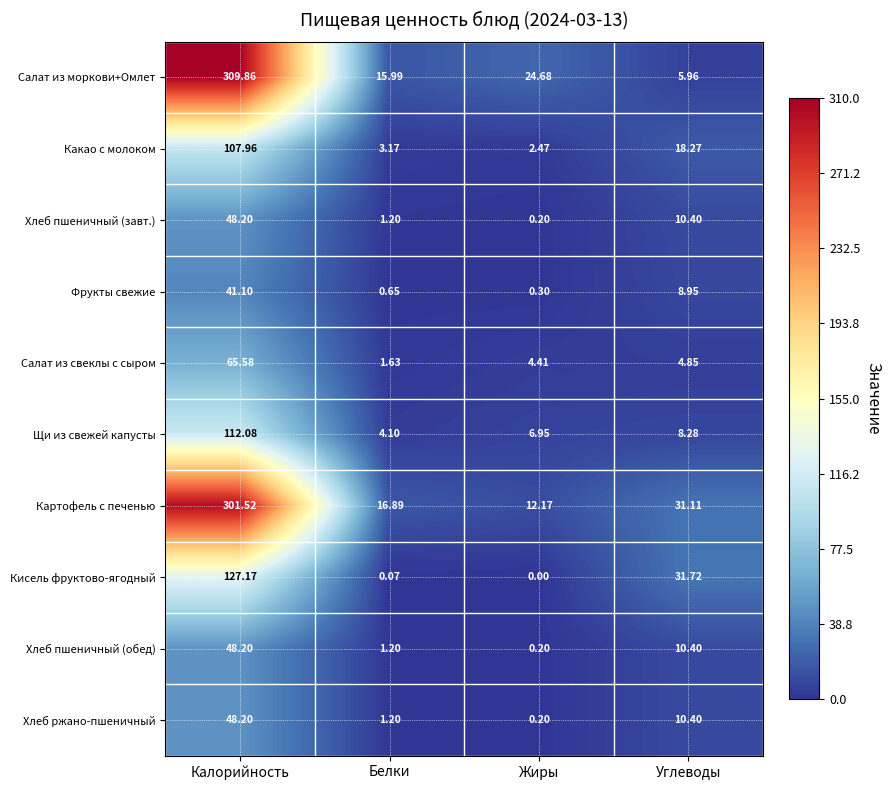

At how many categories does at least one series exceed 222?

1